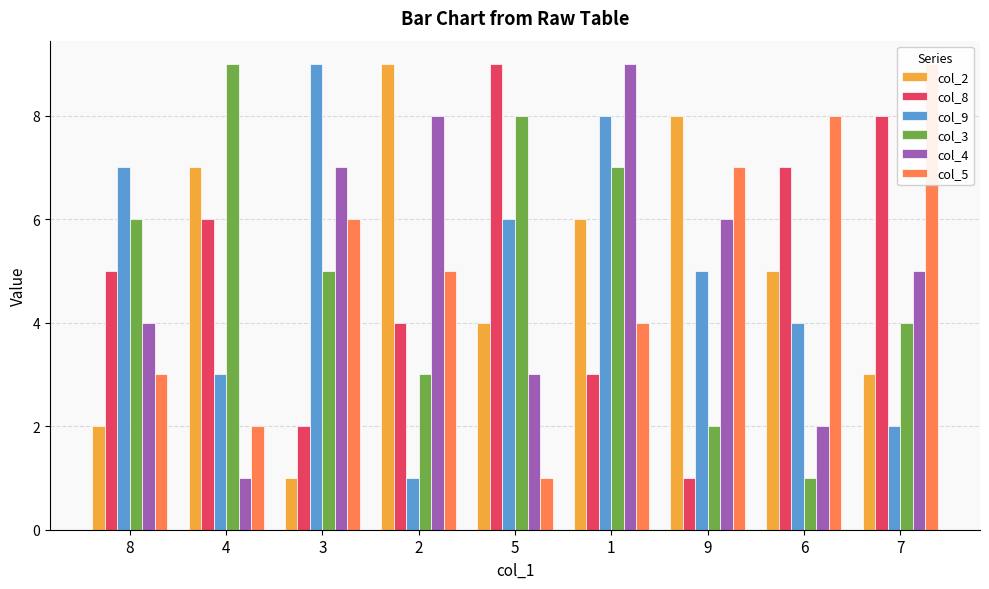

What is the difference between the maximum and minimum values in the col_5 series?

8